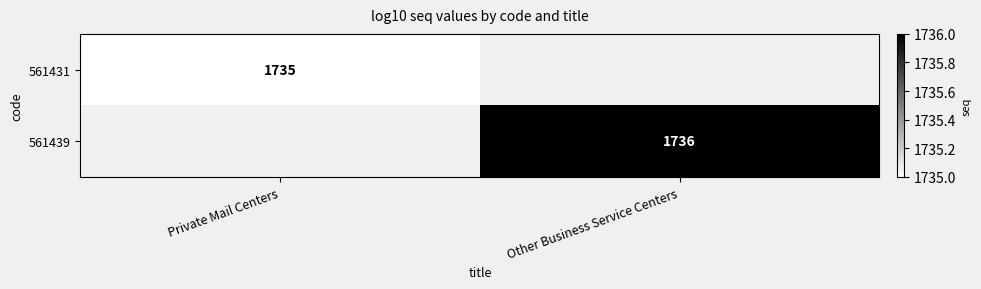

Is it true that 561439 equals 1736 at Other Business Service Centers?

True